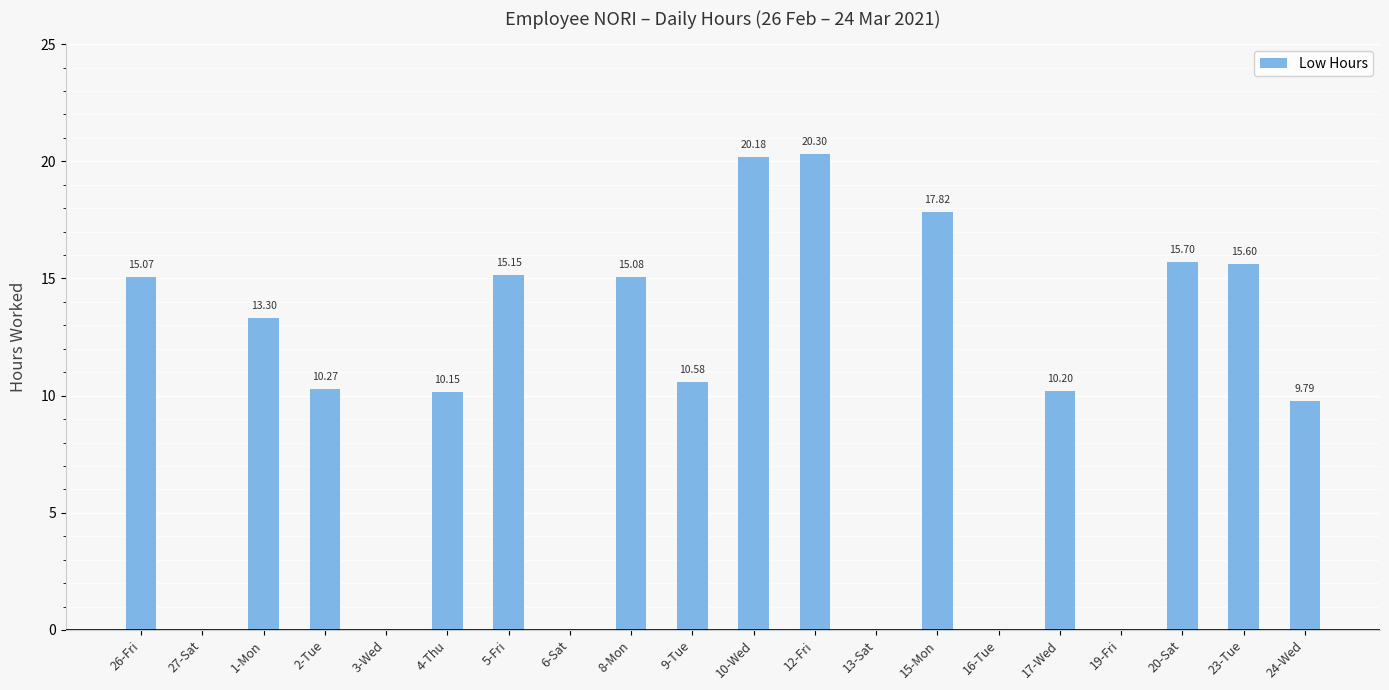

Count the number of categories in the chart.

20